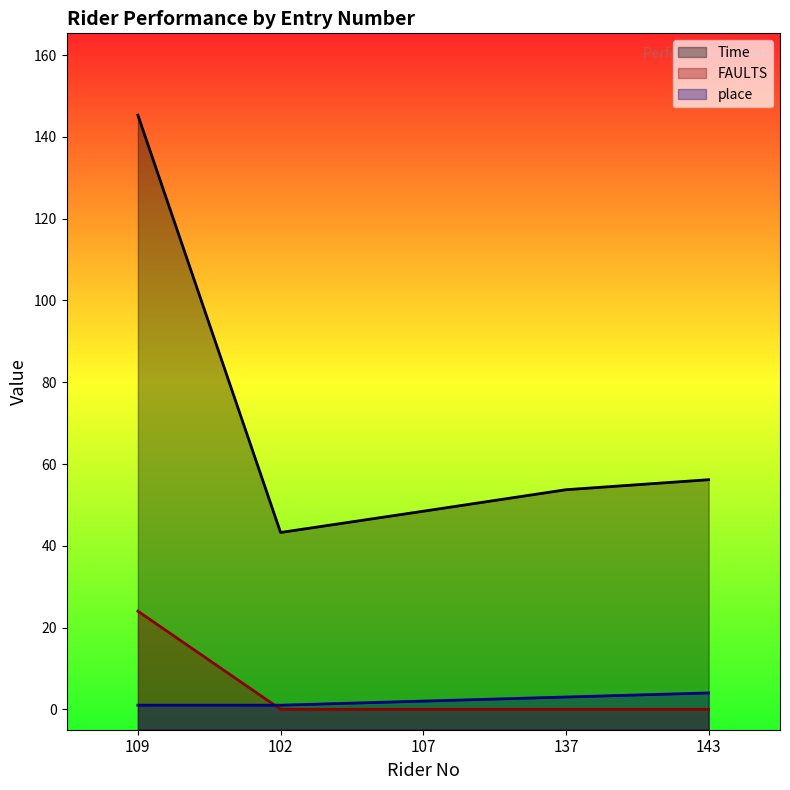

At how many categories does at least one series exceed 21?

5